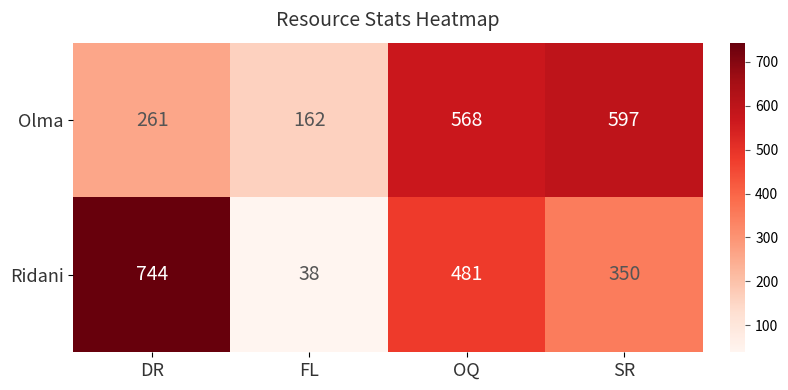

Between FL and SR, which series saw the biggest shift?

Olma